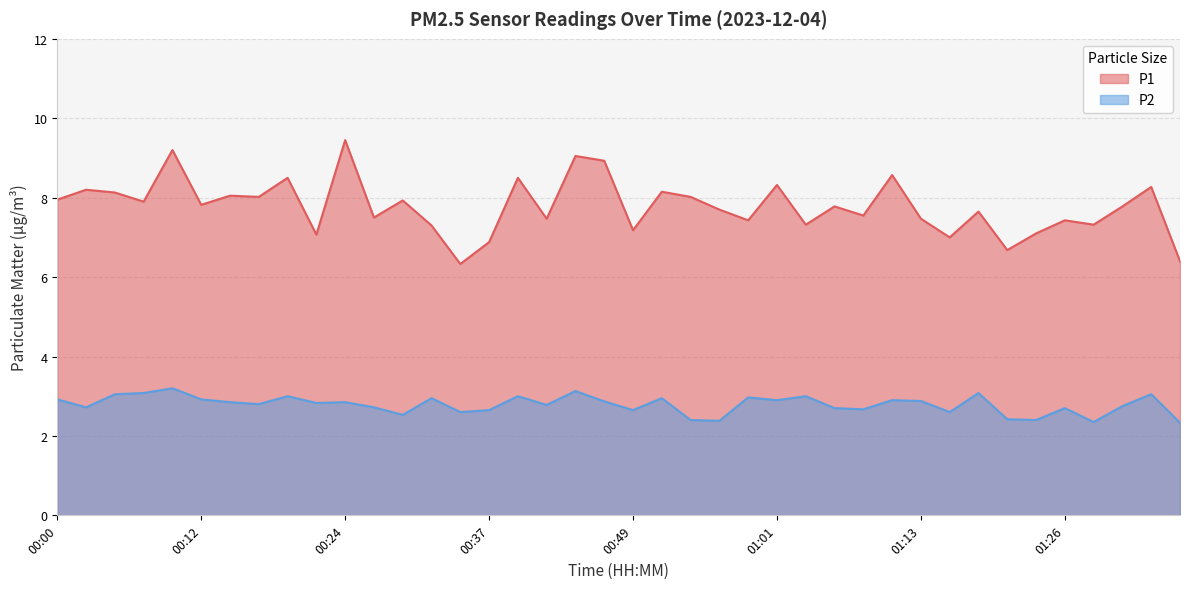

Which series has the largest total across all categories?

P1